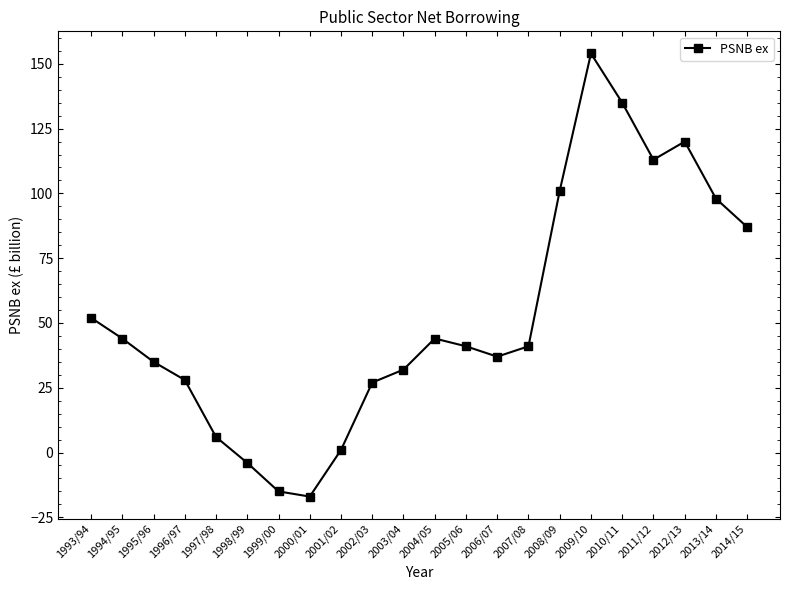

What is the average value?

53